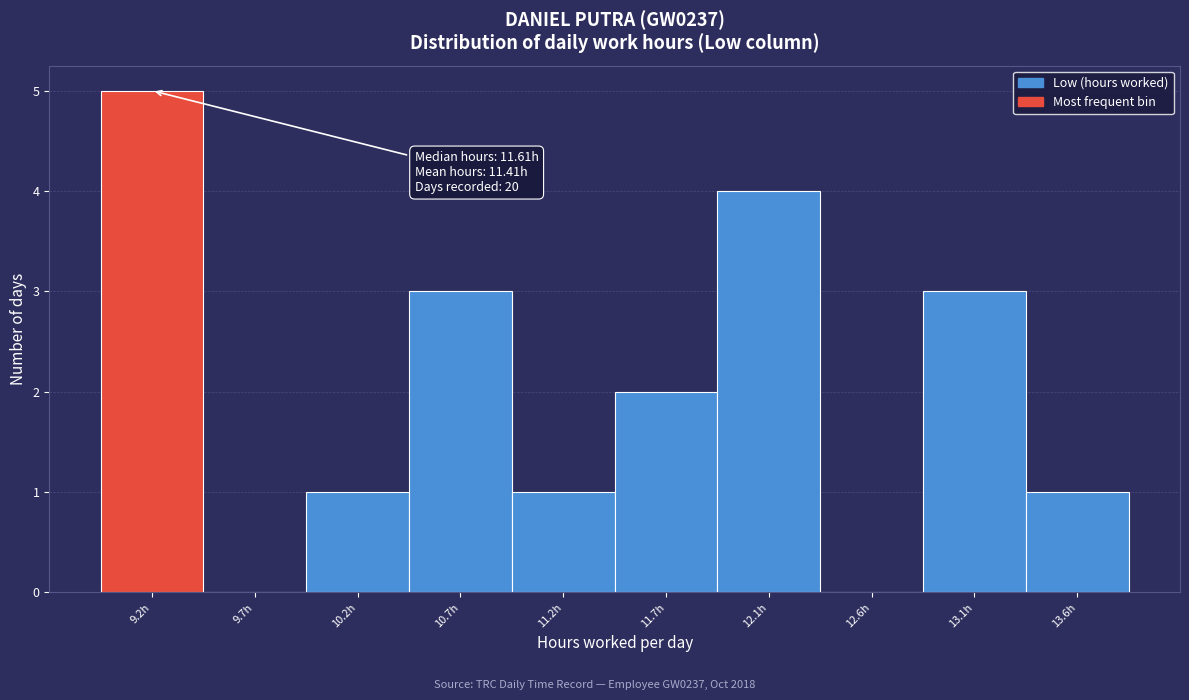

Reading left to right, what are all the values shown in this chart?

9.2h=5	9.7h=0	10.2h=1	10.7h=3	11.2h=1	11.7h=2	12.1h=4	12.6h=0	13.1h=3	13.6h=1